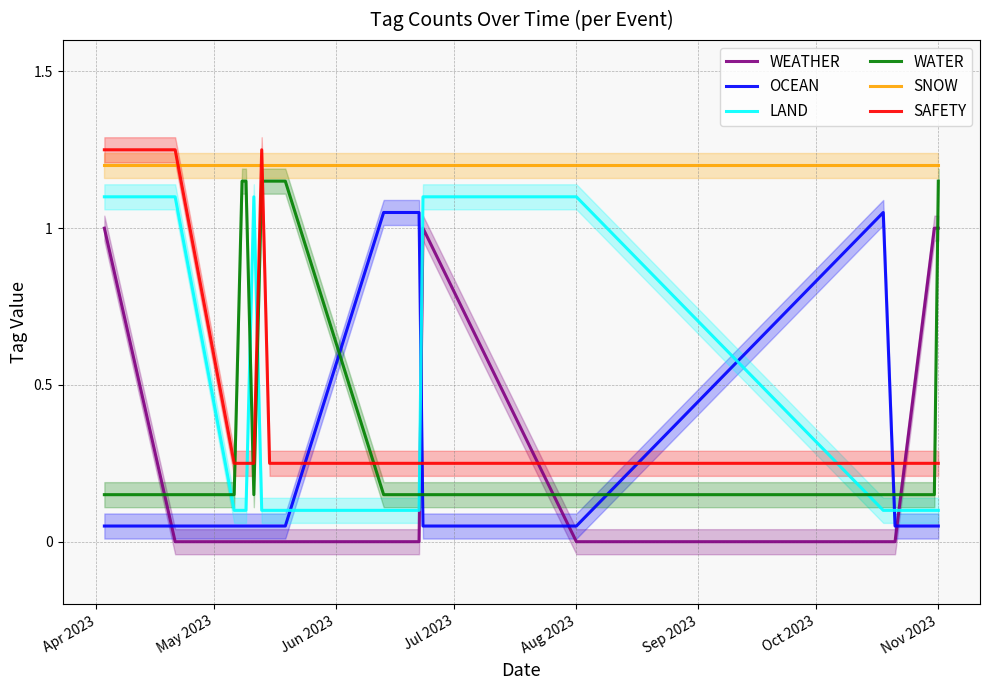

What is the minimum value for WATER?

0.2